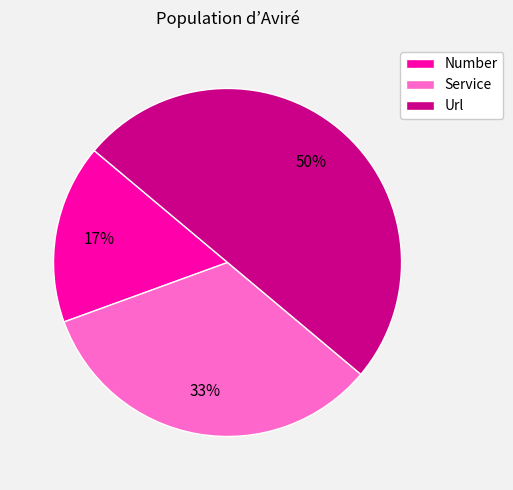

Approximately how many times larger is the value at Number compared to Url?

0.3